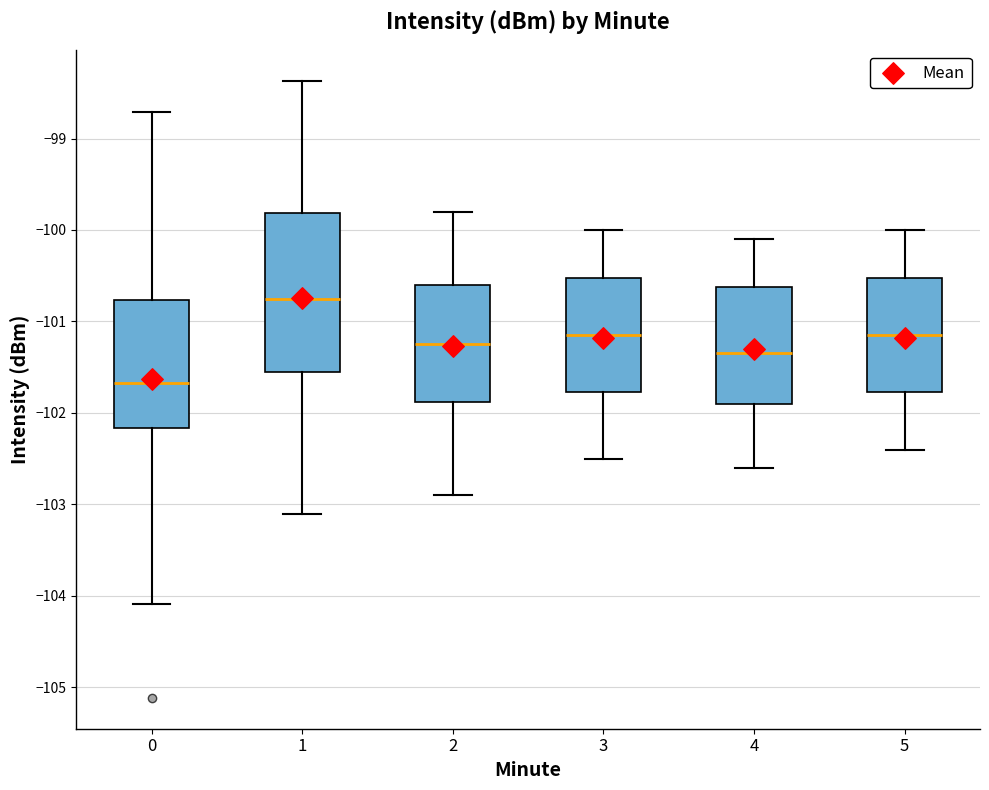

Which box's median line is the highest?

1